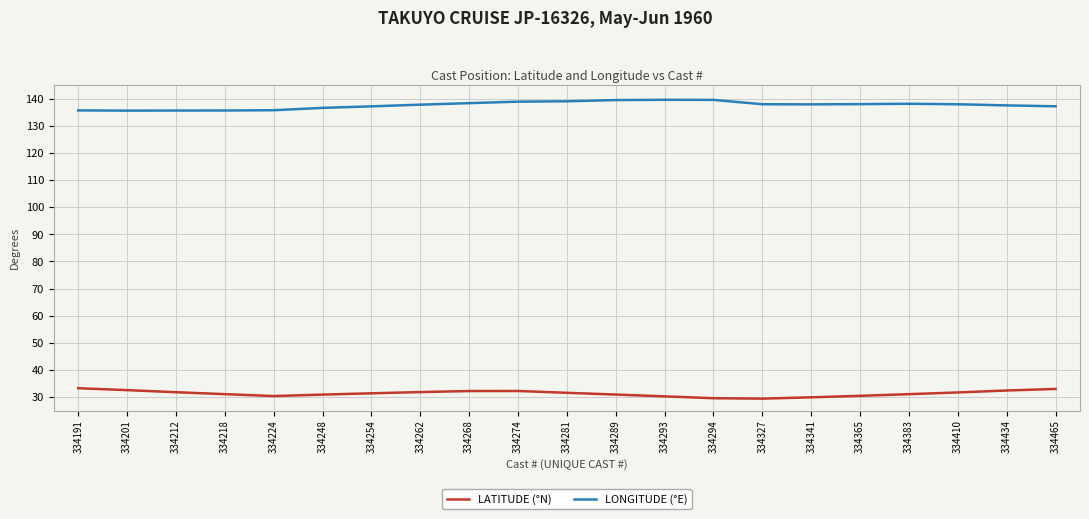

Which series has the largest total across all categories?

LONGITUDE (°E)